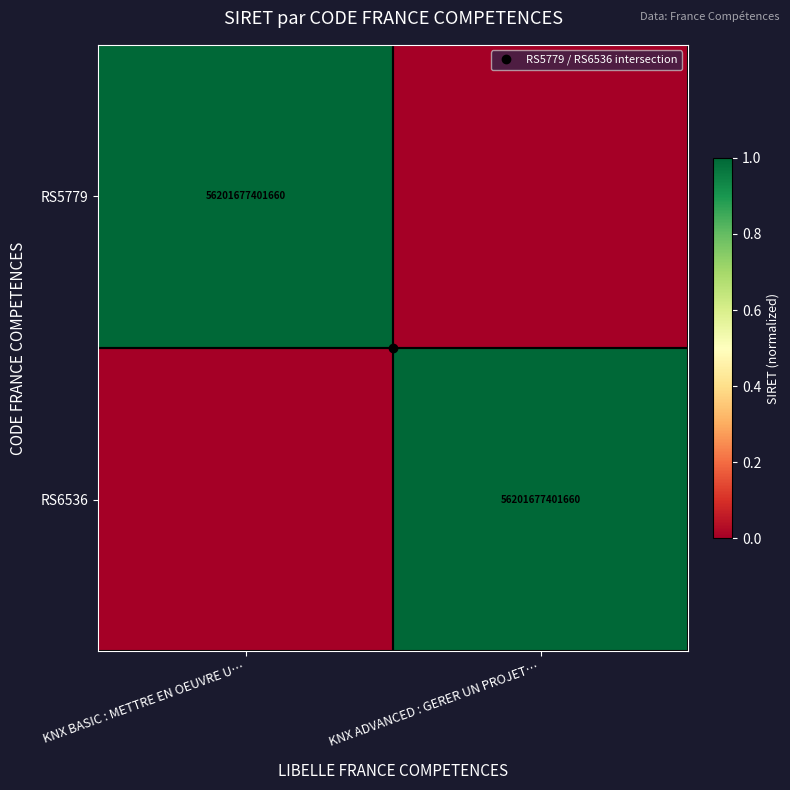

Which series has the largest total across all categories?

RS5779